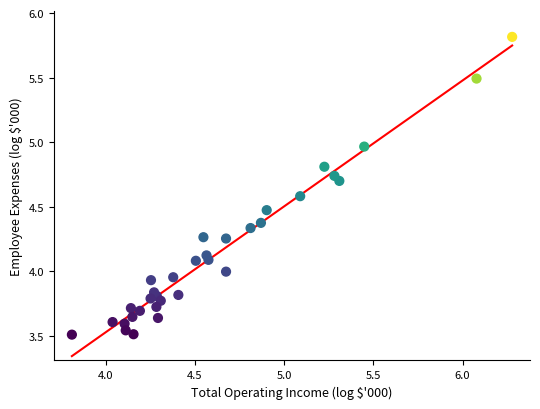

What is the range of Y values (max minus min)?

2.3